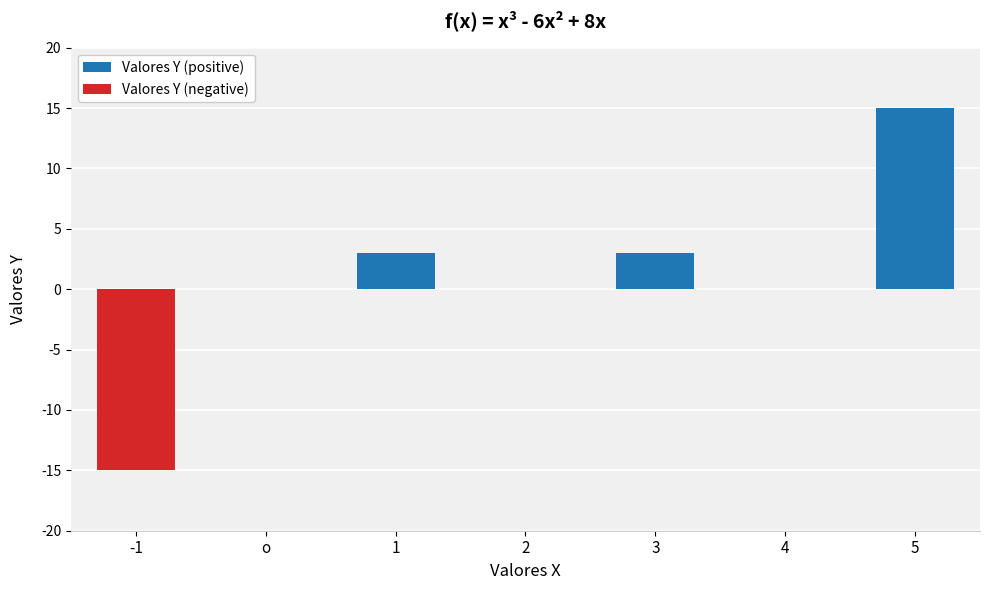

Reading right to left, what are all the values shown in this chart?

Valores Y (positive): 5=15	4=0	3=3	2=0	1=3	o=0	-1=0
Valores Y (negative): 5=0	4=0	3=0	2=0	1=0	o=0	-1=-15